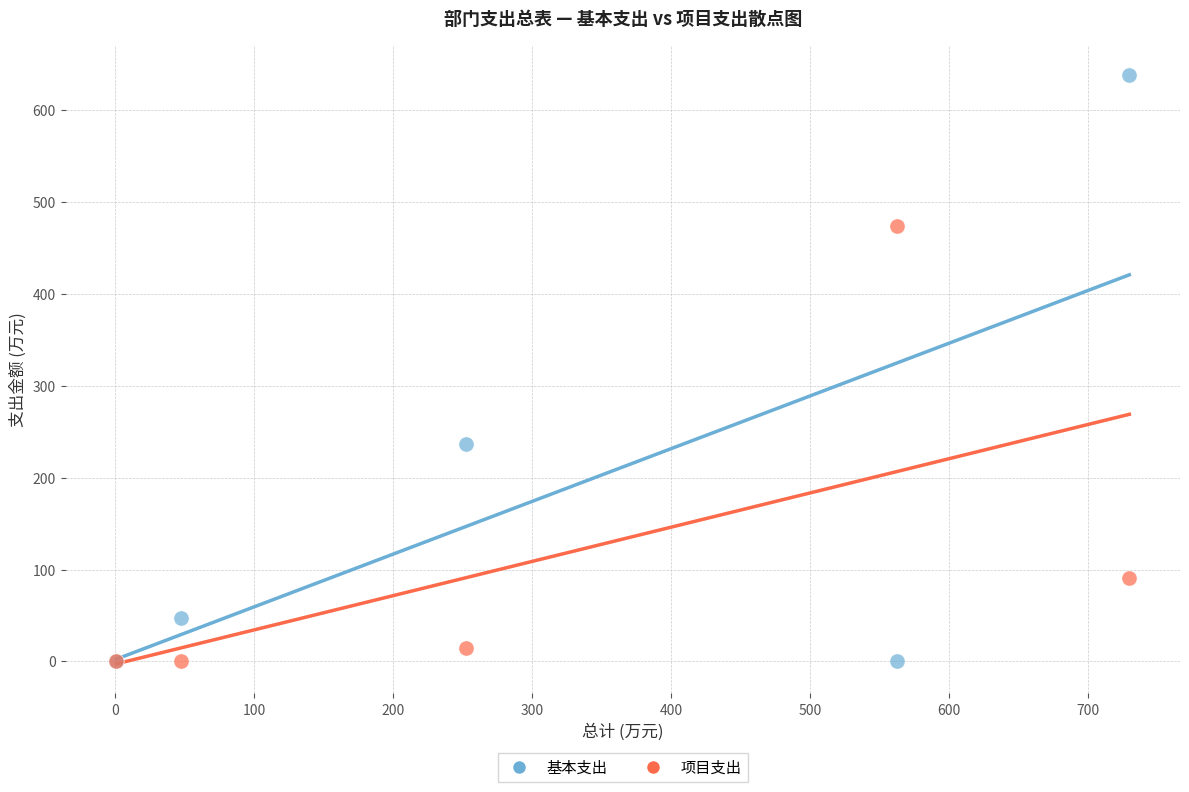

Which series has the largest Y range (max minus min)?

基本支出